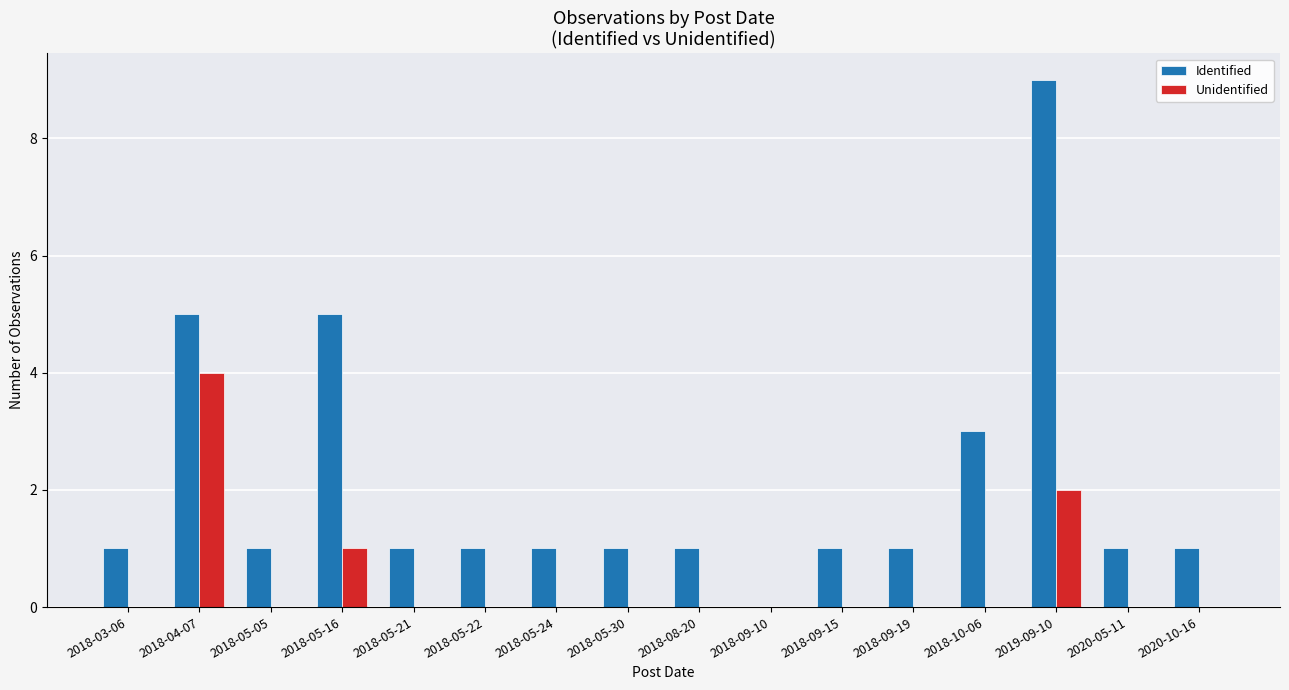

True or false: Identified has a value of 0 at 2018-05-22.

False